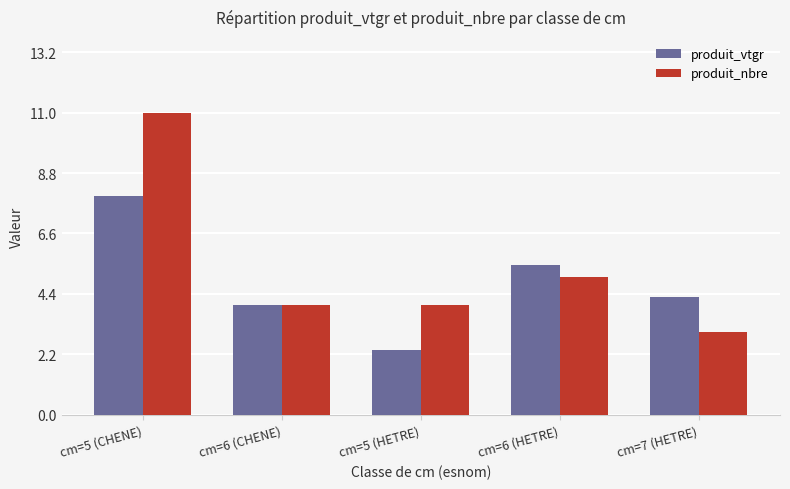

What is the difference between the highest and lowest values at cm=7 (HETRE)?

1.3